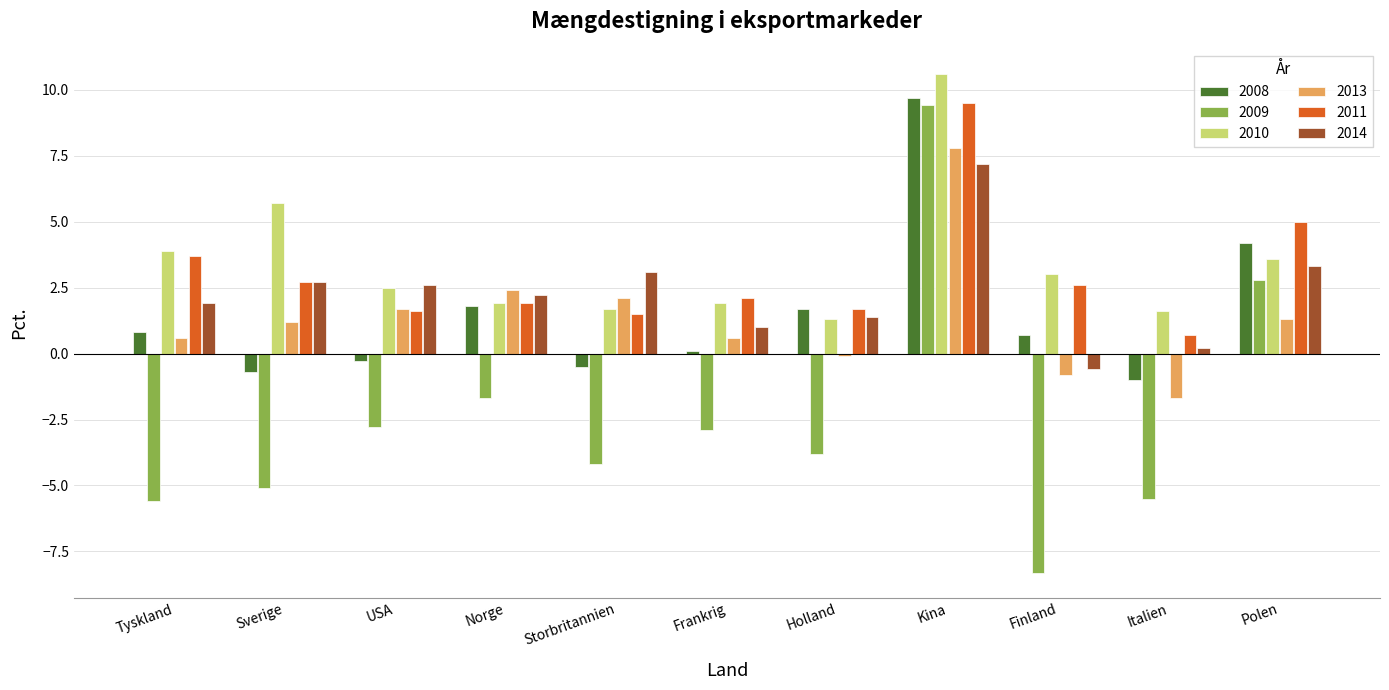

Which series has the widest spread of values?

2009